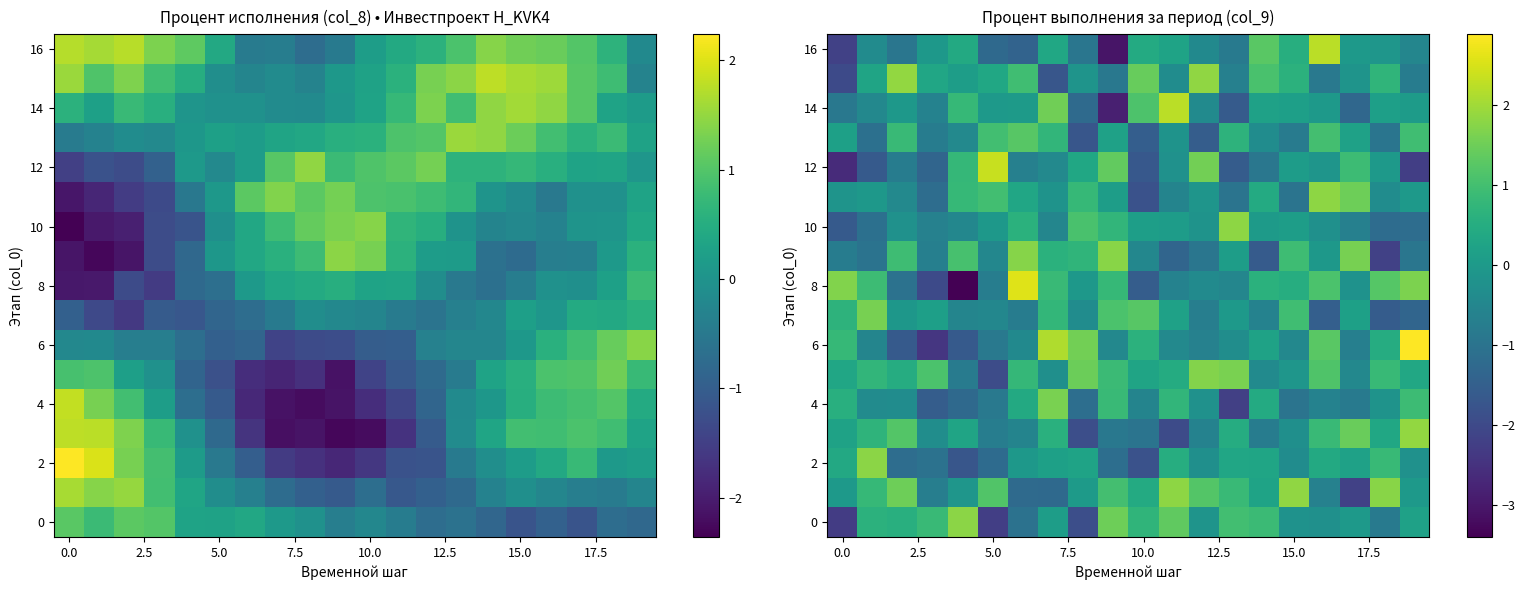

How many distinct data groups are displayed?

17